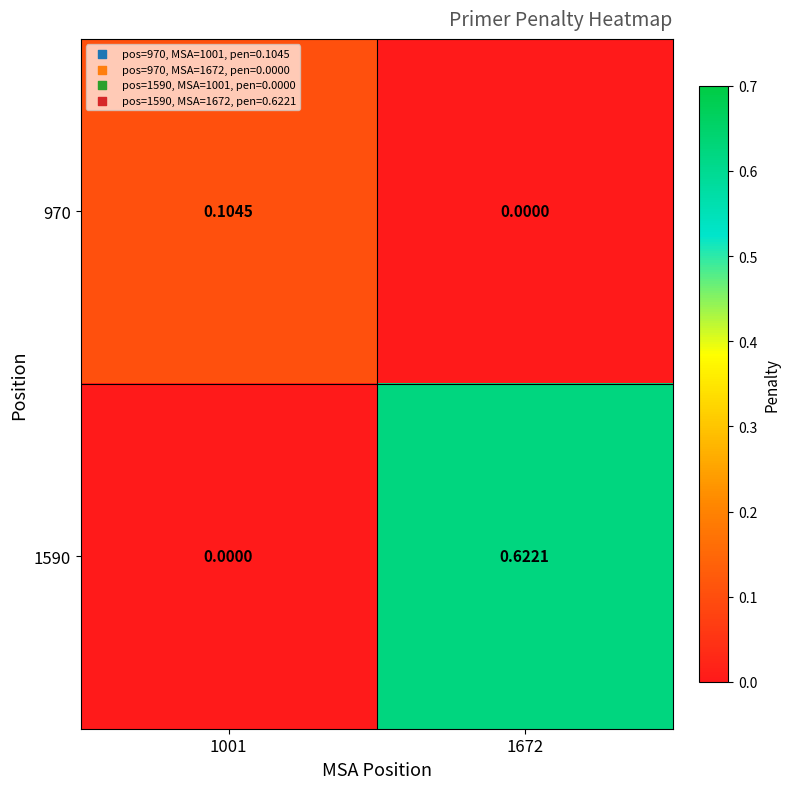

Is the value of 970 at 1672 greater than the value of 1590 at 1672?

No